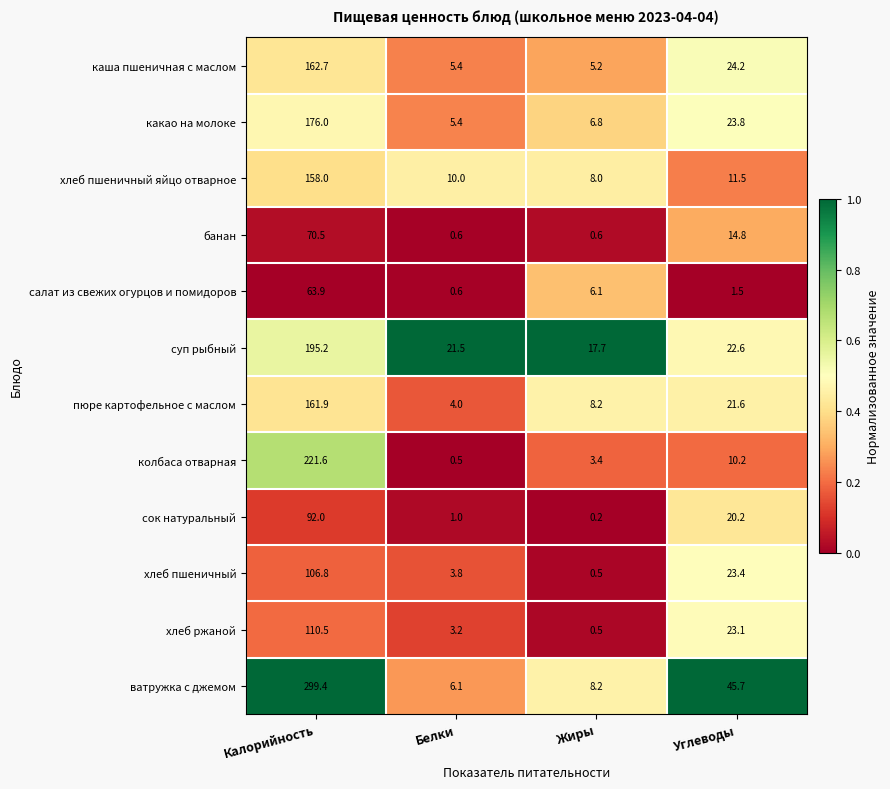

Which series has the largest total across all categories?

ватружка с джемом